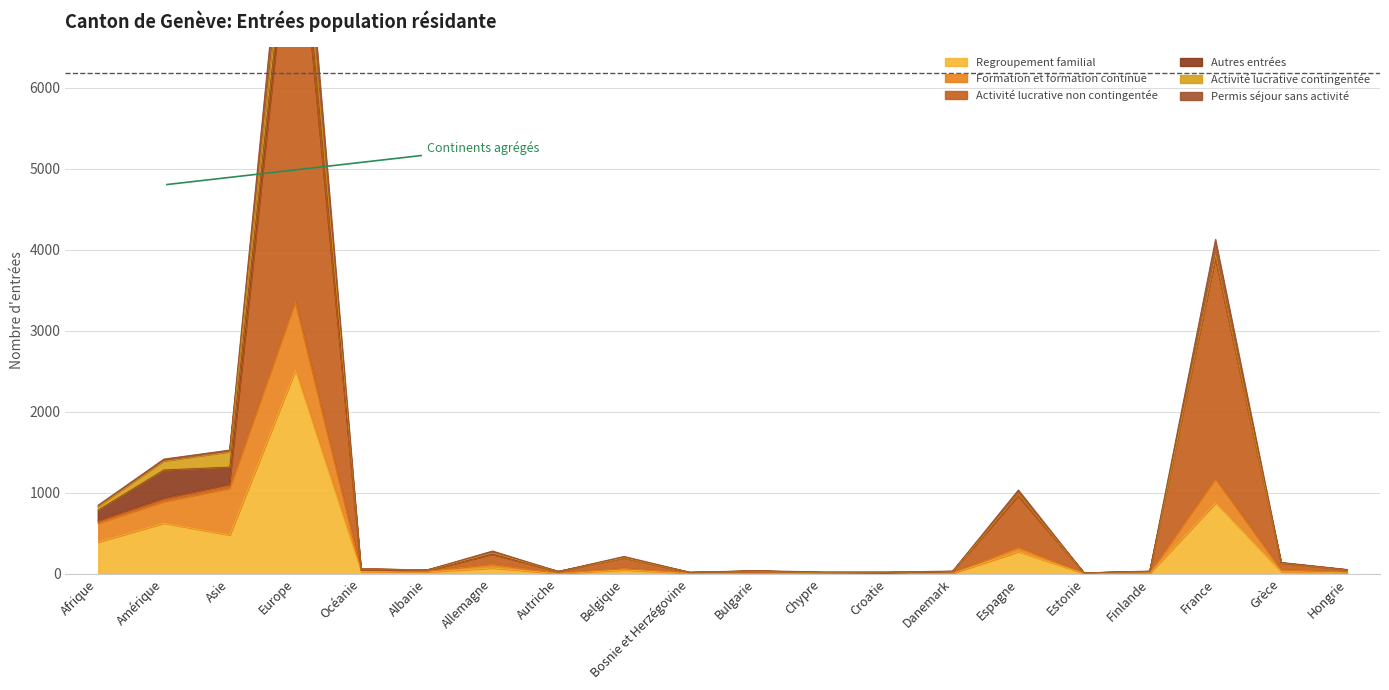

True or false: Permis séjour sans activité and Activité lucrative non contingentée cross at least once.

False